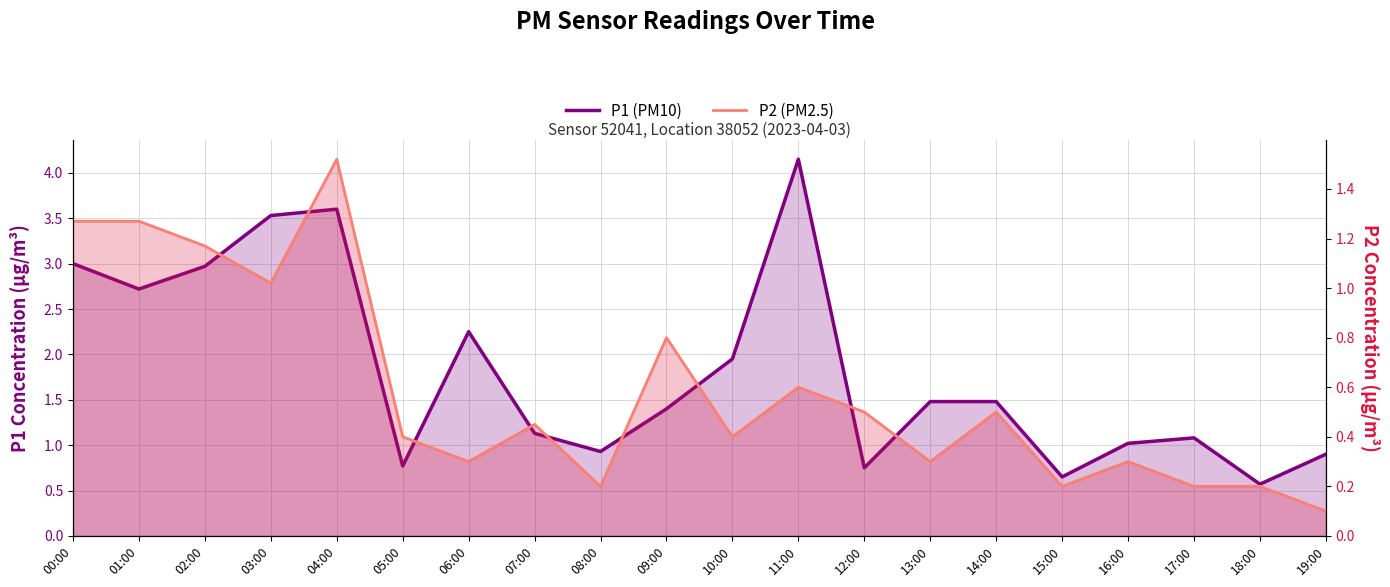

What is the difference between the P1 (PM10) values at 18:00 and 12:00?

0.2